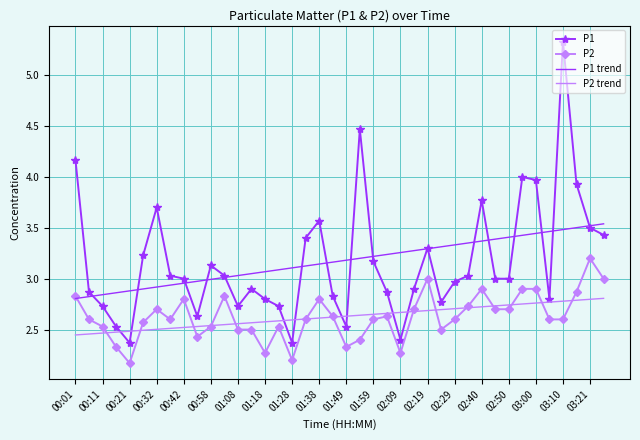

What is the maximum value shown in the chart?

5.3